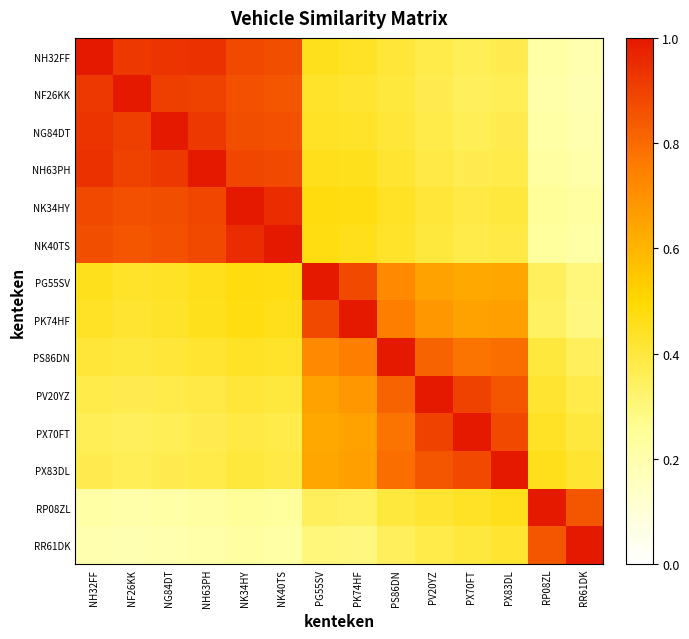

What is the minimum value shown in the chart?

0.2